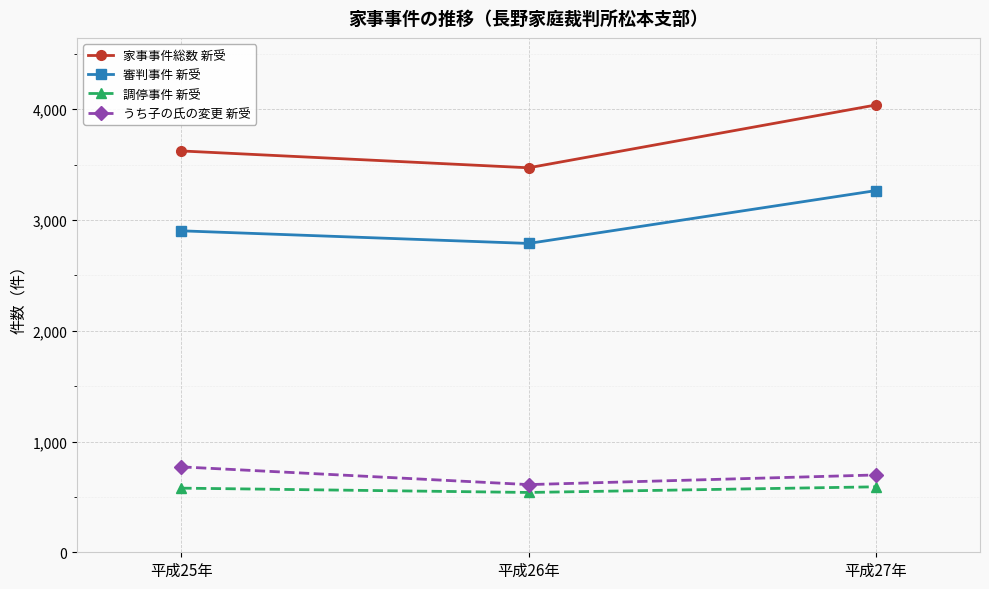

What are all the series names shown in the legend?

家事事件総数 新受, 審判事件 新受, 調停事件 新受, うち子の氏の変更 新受